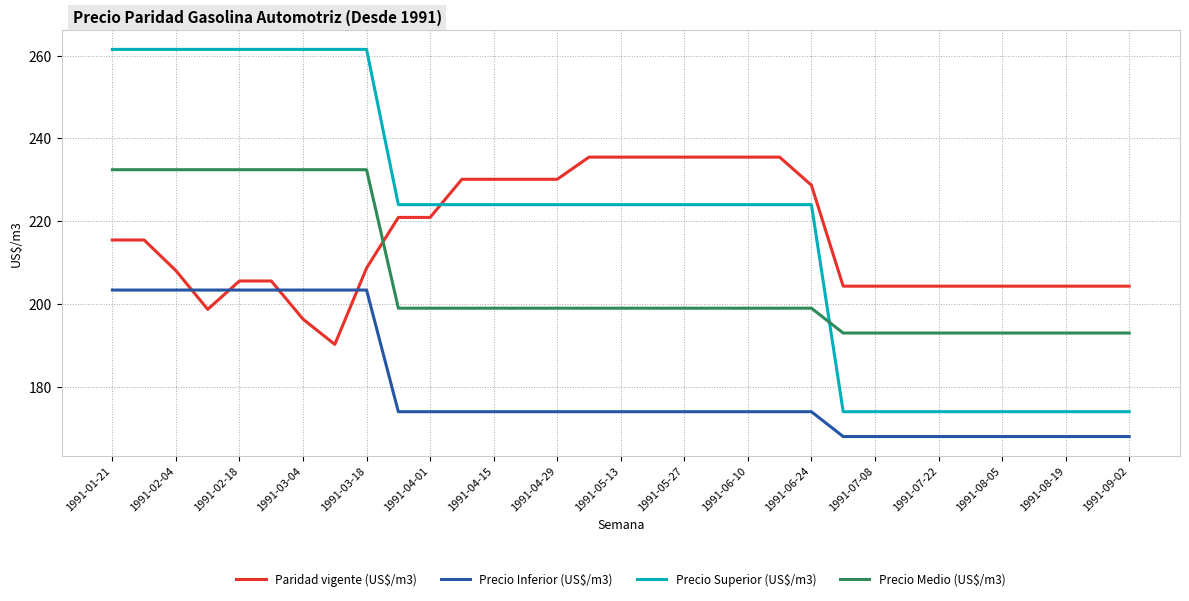

Which series has the largest range (max minus min)?

Precio Superior (US$/m3)